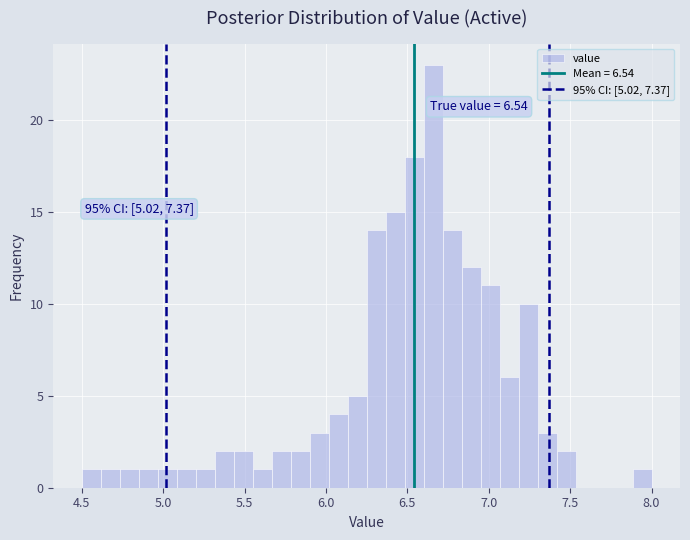

Around what value on the x-axis is the tallest bar? Give the approximate position of its centre, as read against the axis.

6.65